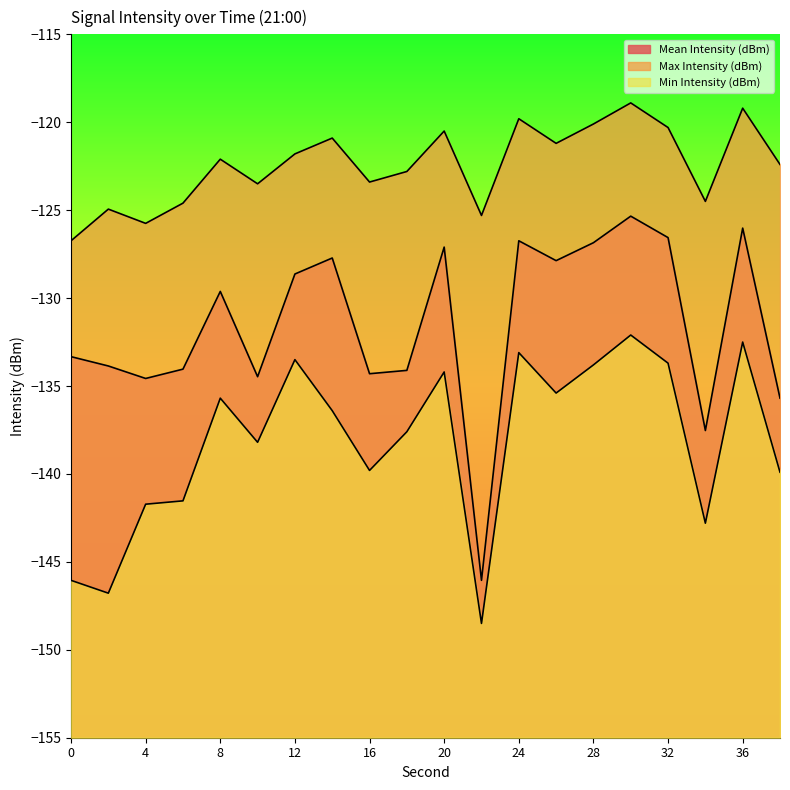

Count the number of data series in this chart.

3